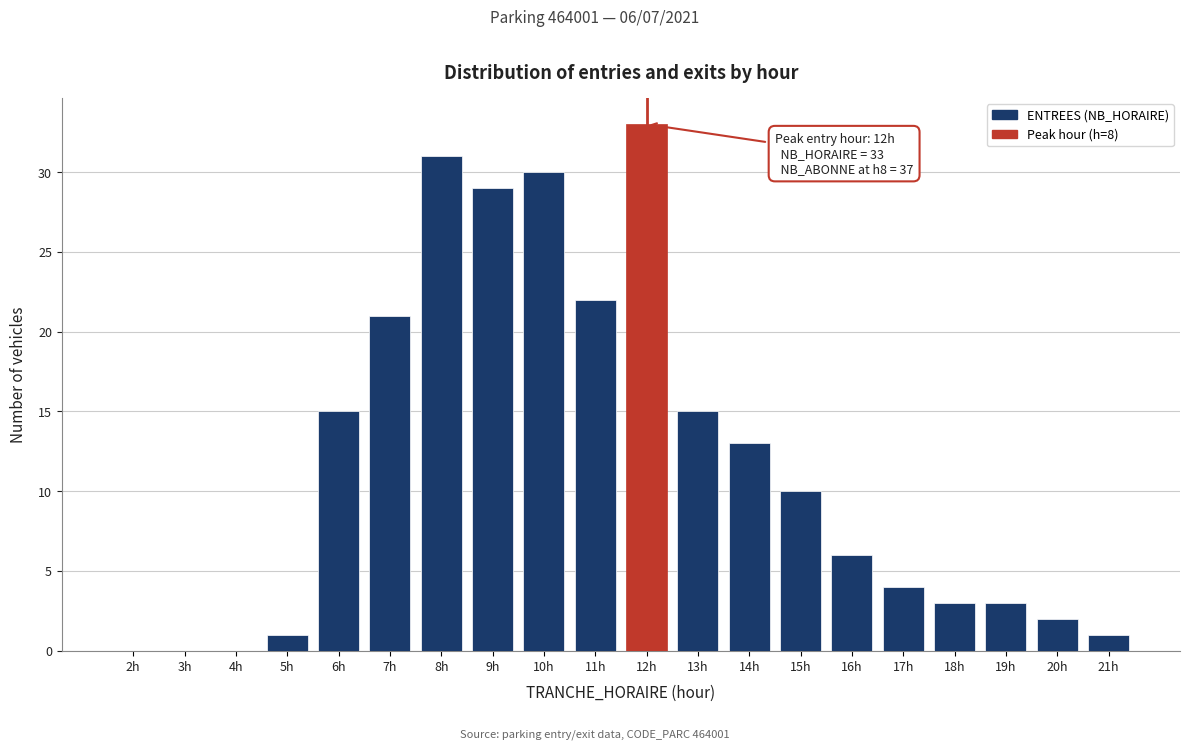

Reading right to left, extract all data points from this chart.

21h=1	20h=2	19h=3	18h=3	17h=4	16h=6	15h=10	14h=13	13h=15	12h=33	11h=22	10h=30	9h=29	8h=31	7h=21	6h=15	5h=1	4h=0	3h=0	2h=0